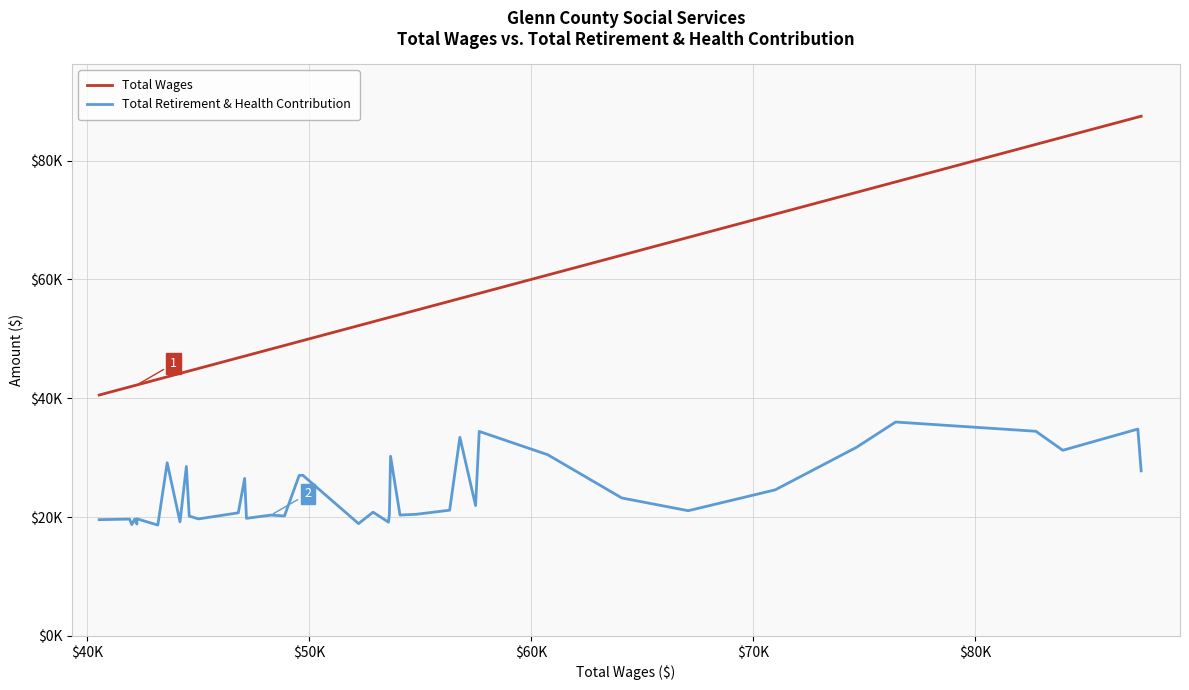

Rank the series by their average value, from lowest to highest.

Total Retirement & Health Contribution, Total Wages